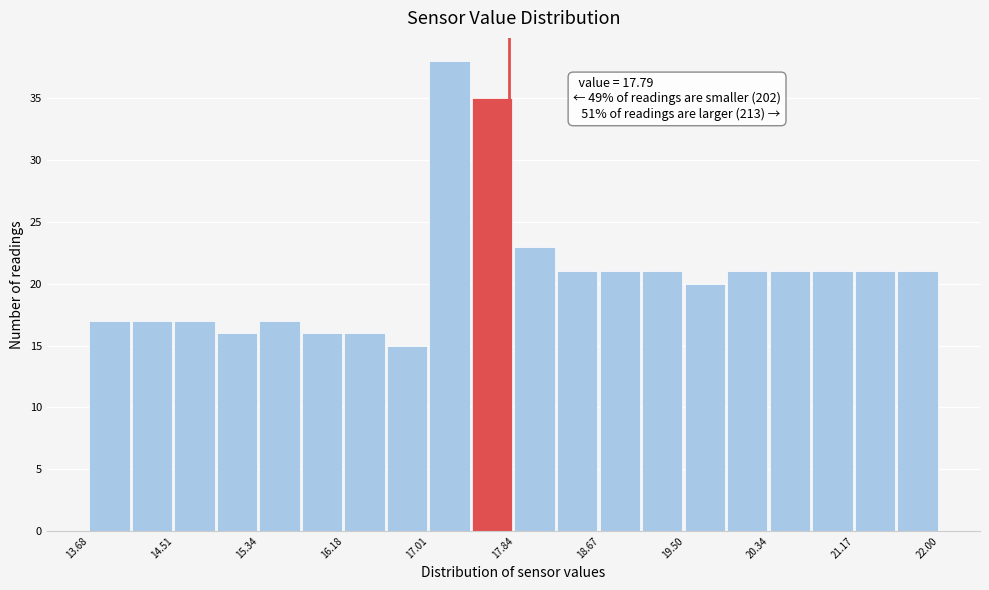

Which range on the x-axis has the tallest bar?

17.0 to 17.4